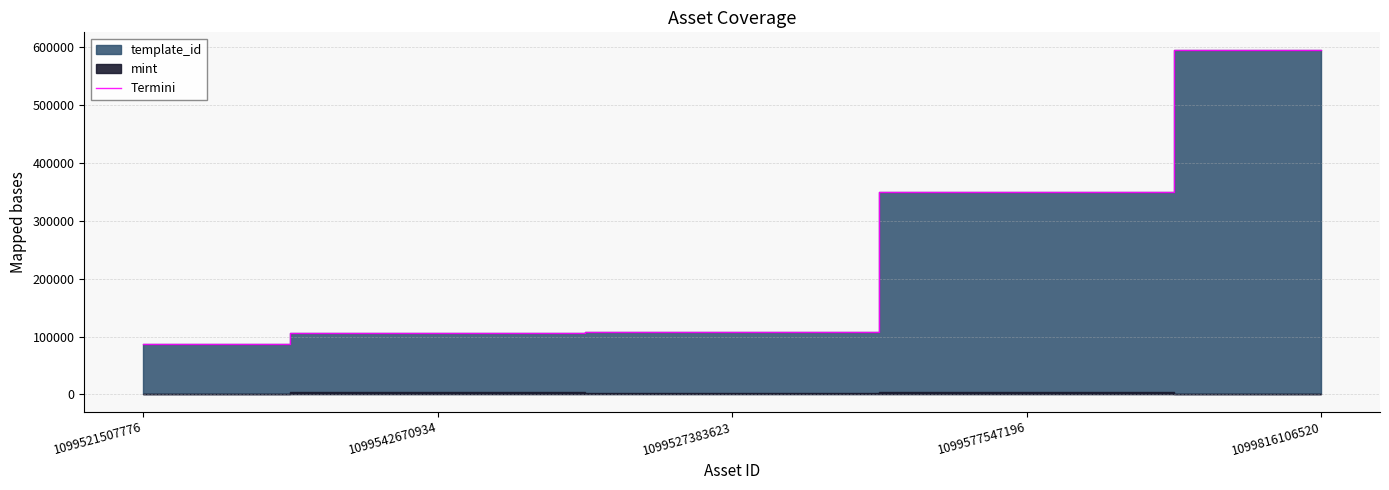

Read the value at 1099577547196, to the nearest 100.

349500